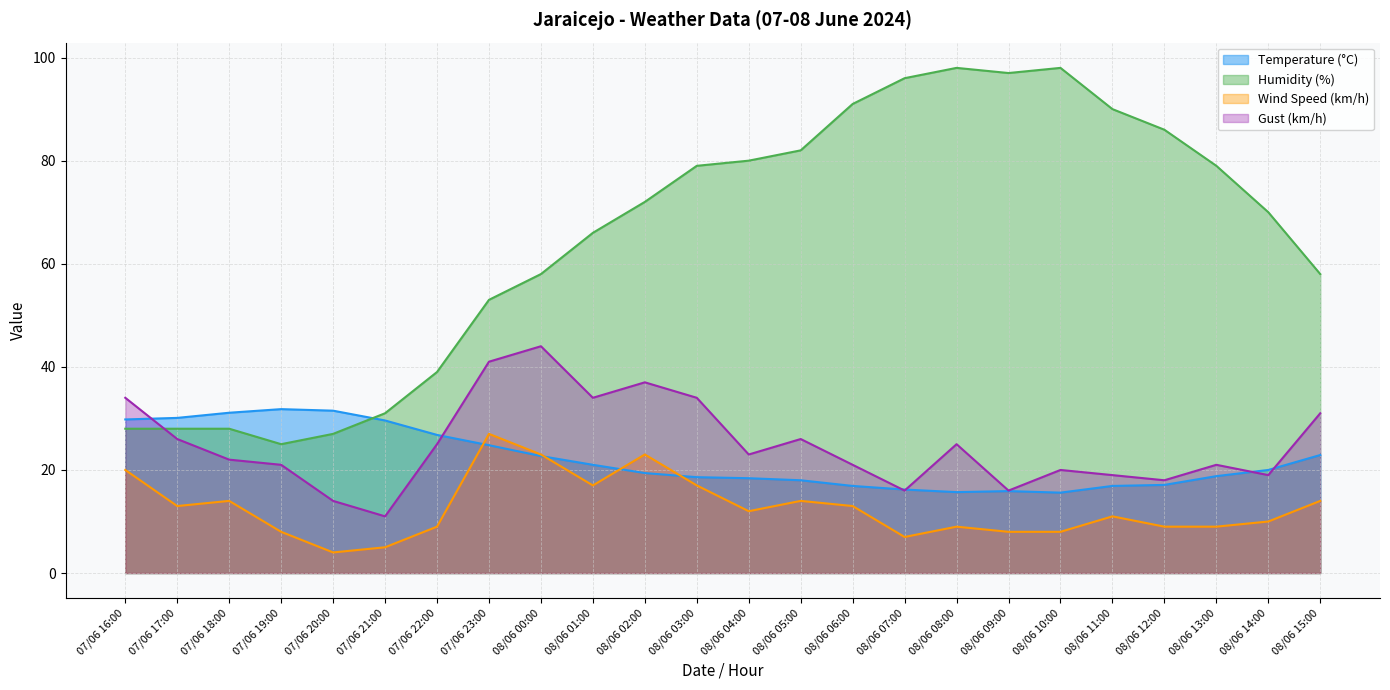

How many series are shown in this chart?

4